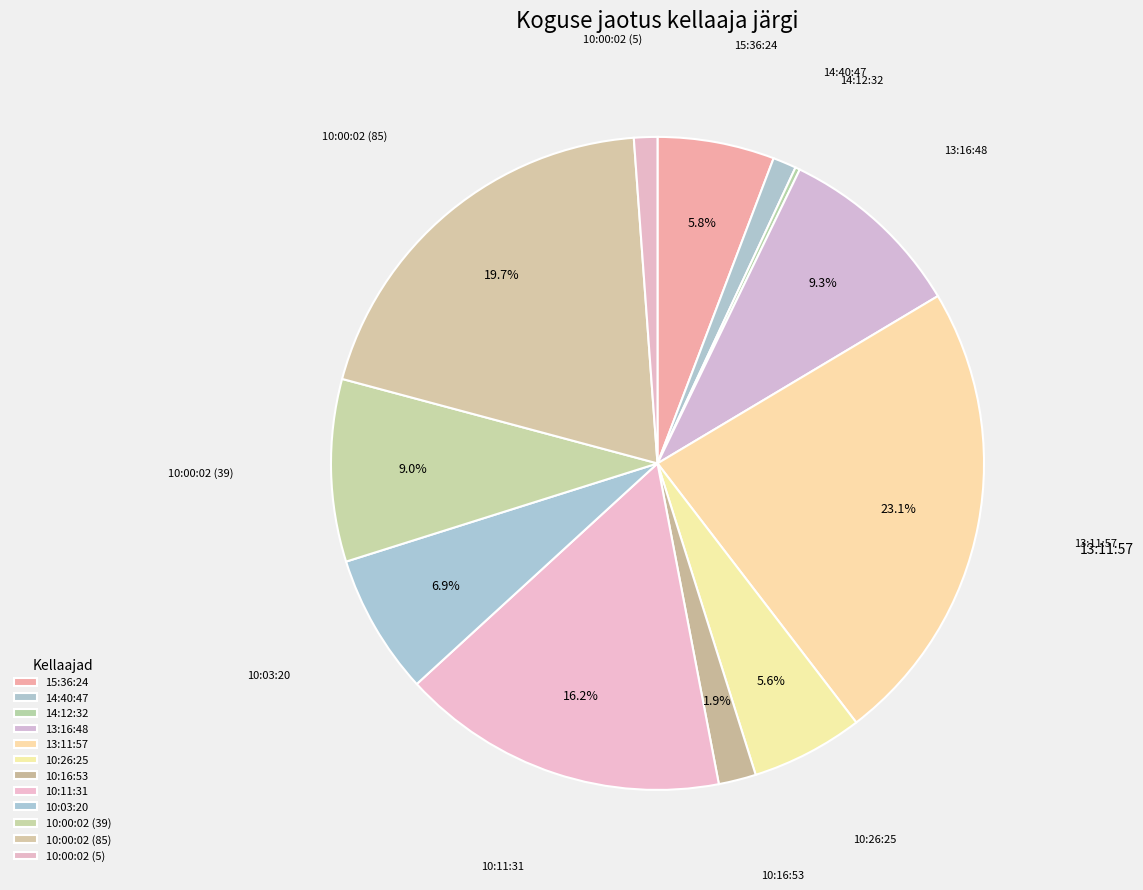

What percentage is NOT represented by 10:00:02 (5)?

98.8%